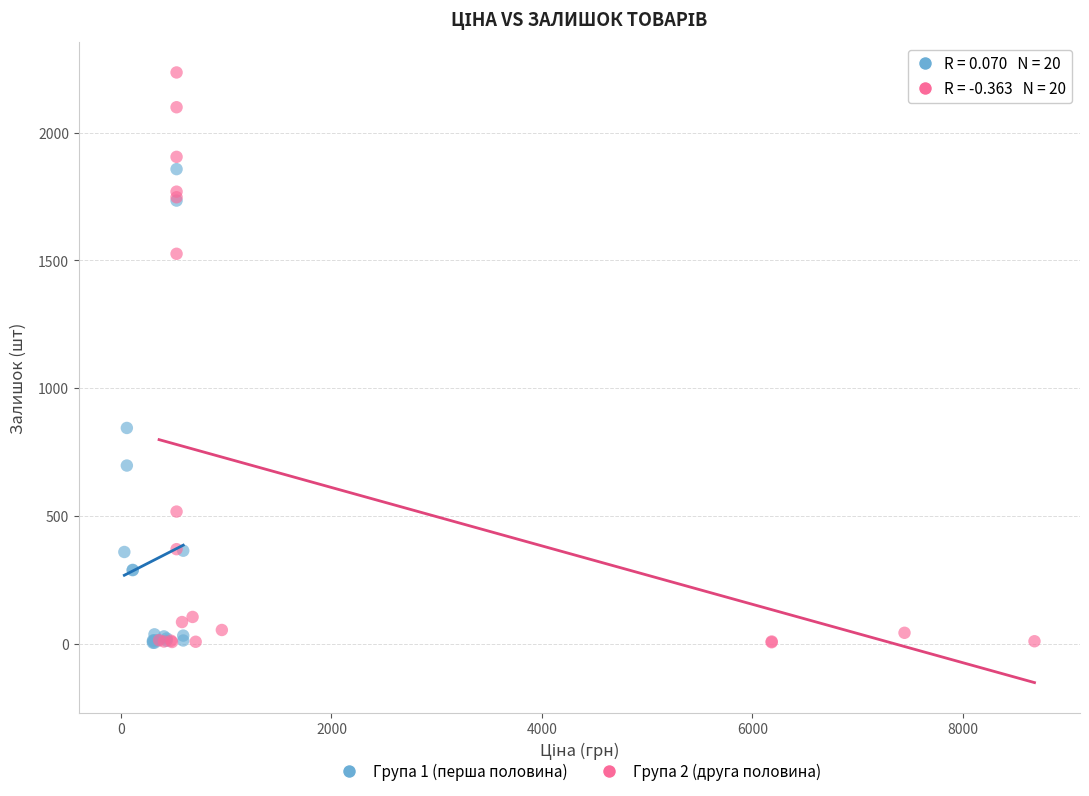

Which series contains the highest Y value?

Група 2 (друга половина)